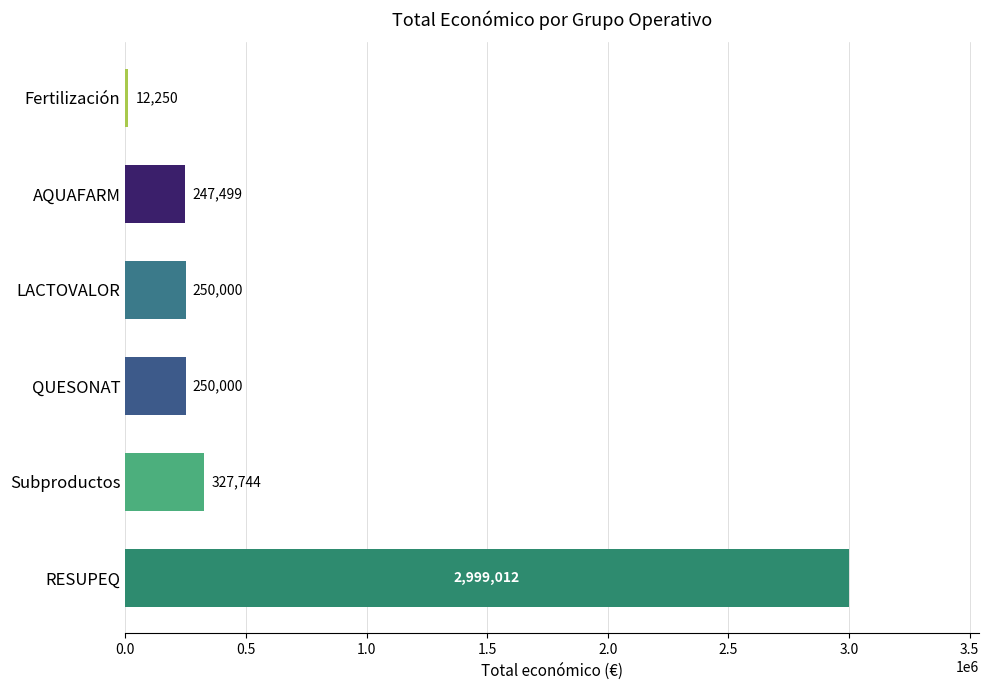

What is the difference between the maximum and minimum values?

2986762